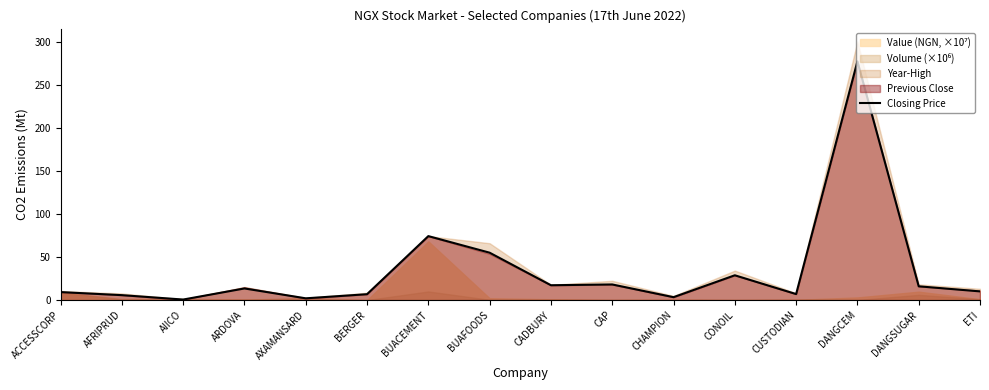

Reading right to left, extract all data points from this chart.

10.1	16.0	277.0	7.0	28.8	3.4	18.1	17.2	55.0	74.2	6.8	2.1	13.5	0.7	5.8	9.3